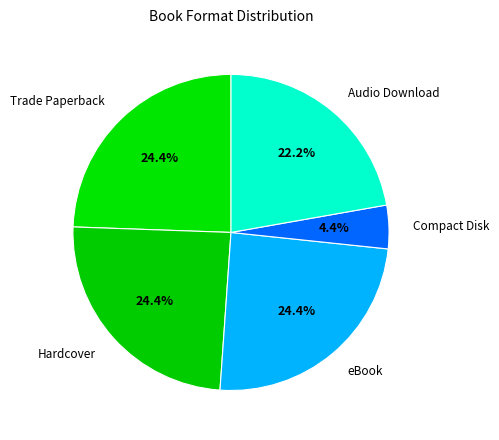

The Compact Disk slice represents 11% of the pie. True or false?

False